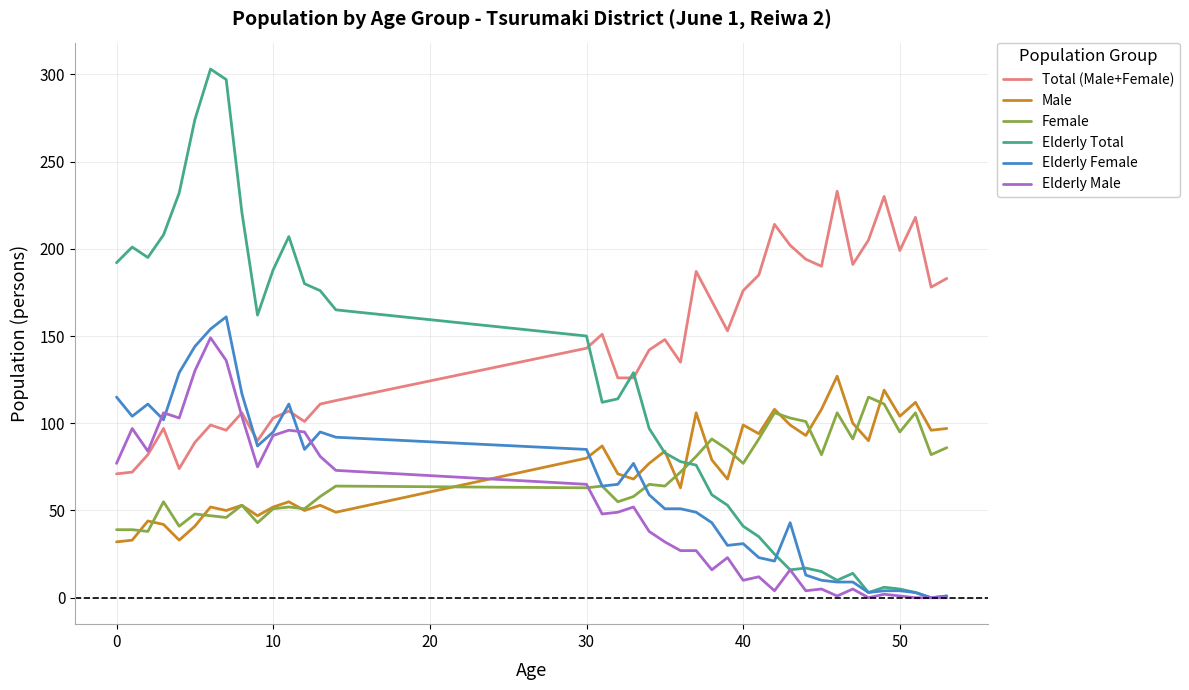

What is the highest value of the Elderly Total series?

303